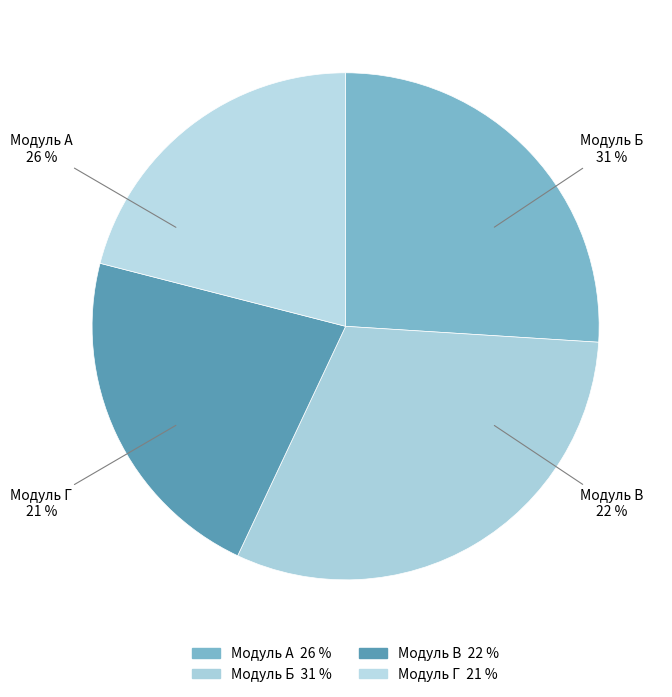

How many slices are in this pie chart?

4